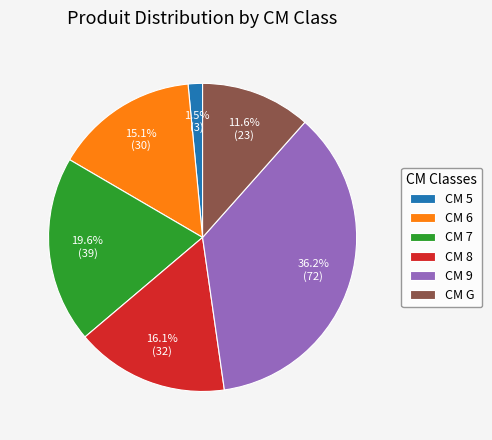

How many segments does this pie chart have?

6